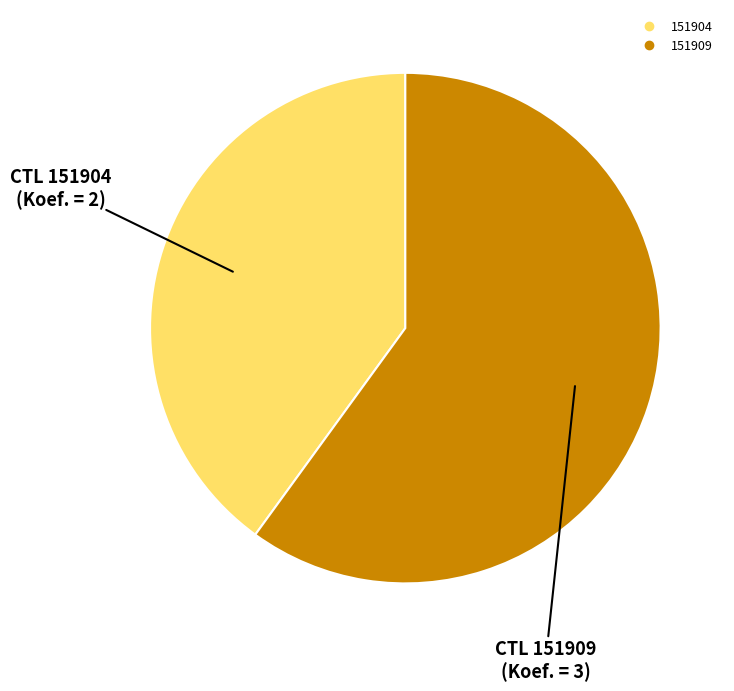

Count the number of slices in the pie.

2